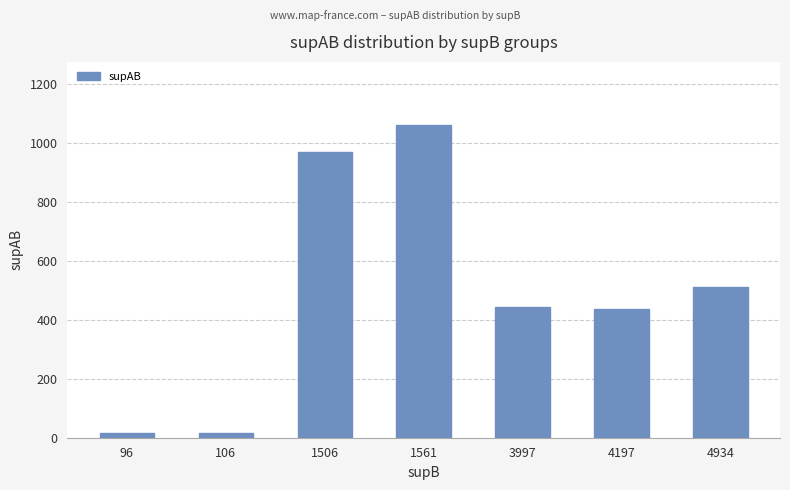

Which category has the highest value across all series?

1561